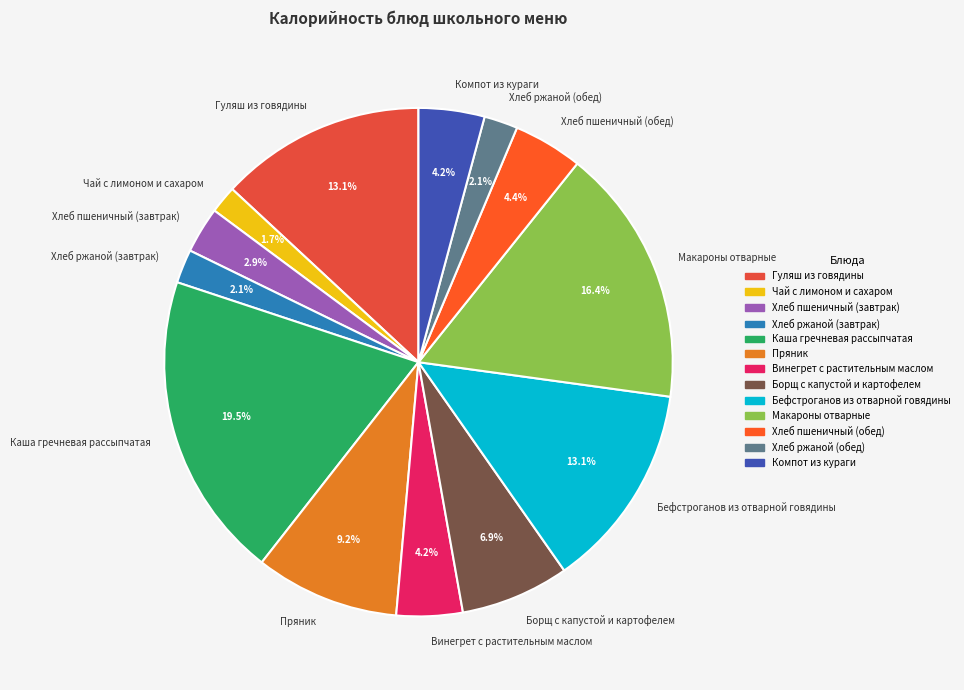

The Винегрет с растительным маслом slice represents 4% of the pie. True or false?

True